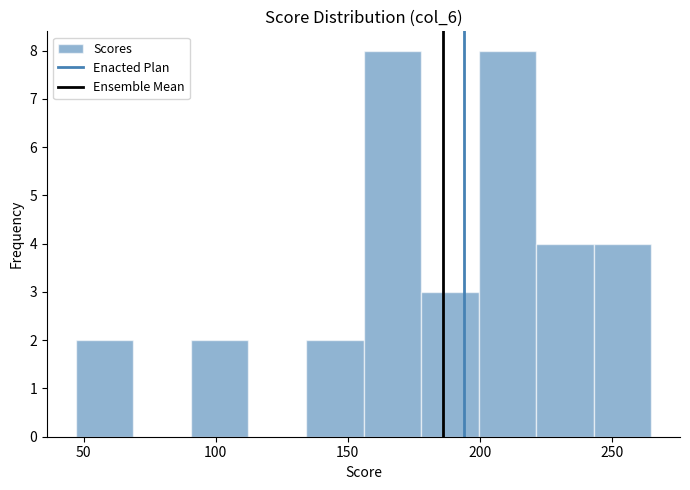

How tall is the bar that spans 200 to 220 on the x-axis? Neither the bar edges nor the heights are printed on the chart, so give them approximately, as read against the axes.

8